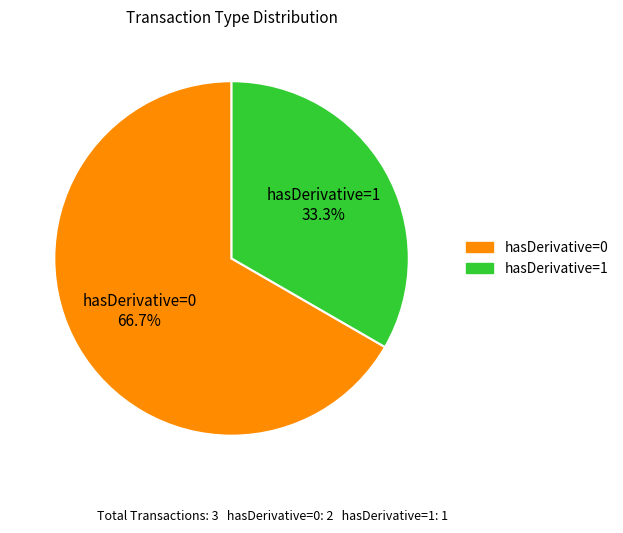

Rank the categories by value from lowest to highest.

hasDerivative=1, hasDerivative=0